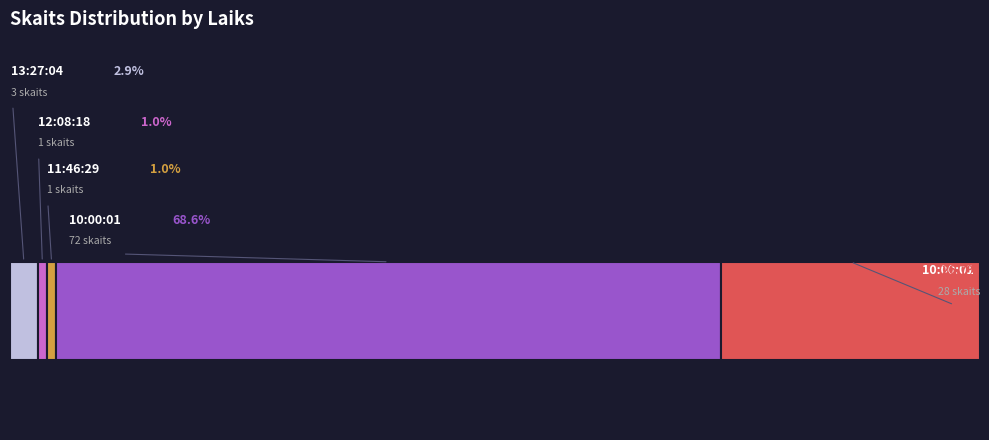

What is the largest slice in the pie chart?

10:00:01 (72)